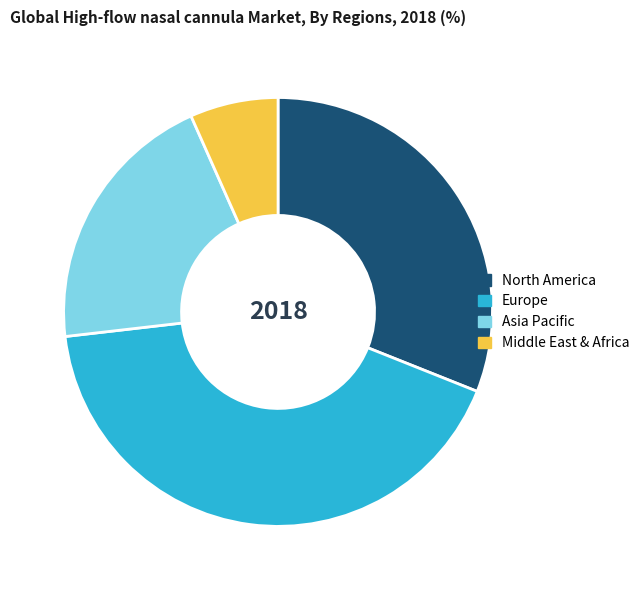

Is there a majority slice in this chart?

No